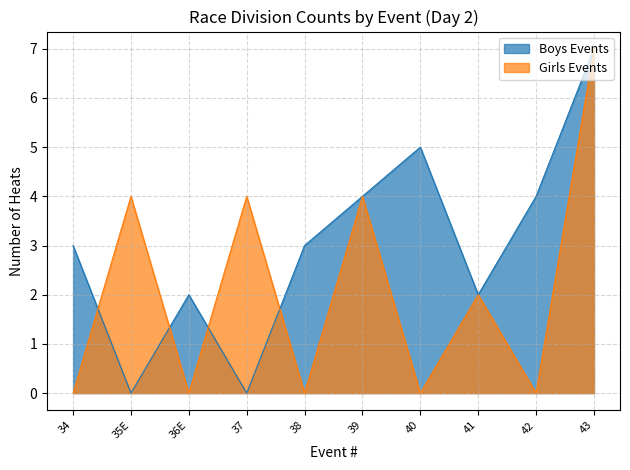

At which label does Girls reach its peak?

43